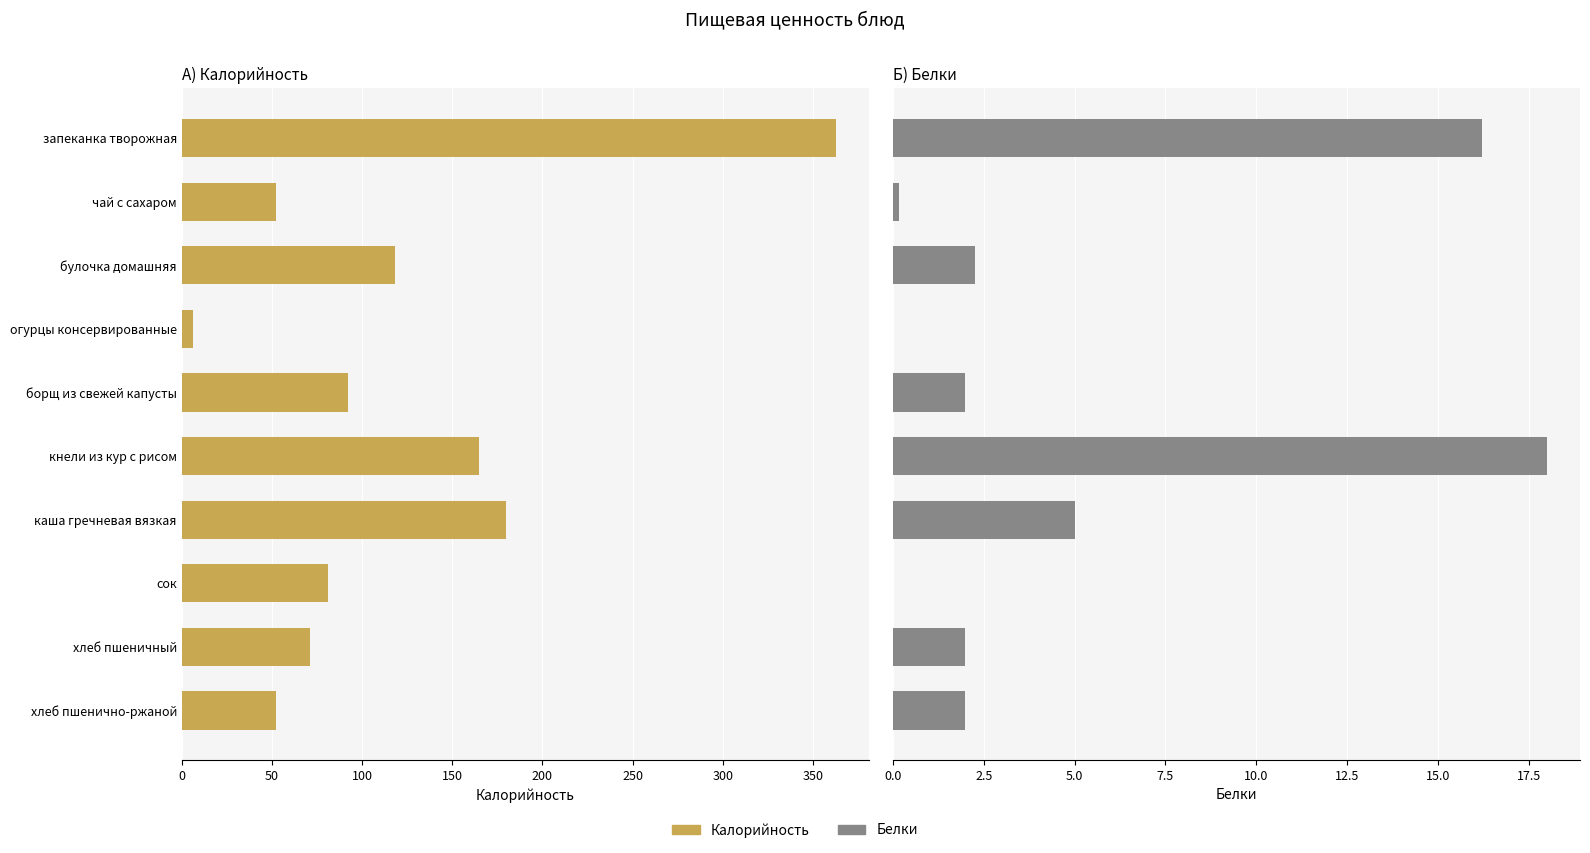

What is the greatest value displayed?

363.0